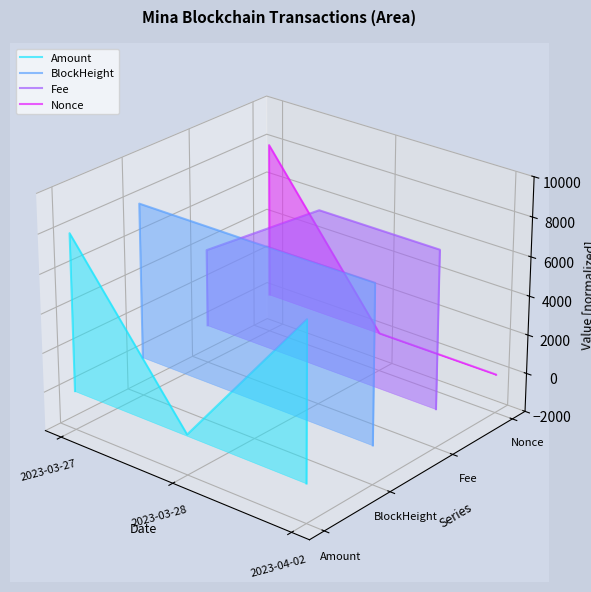

At which label is Fee closest to 0?

2023-03-27